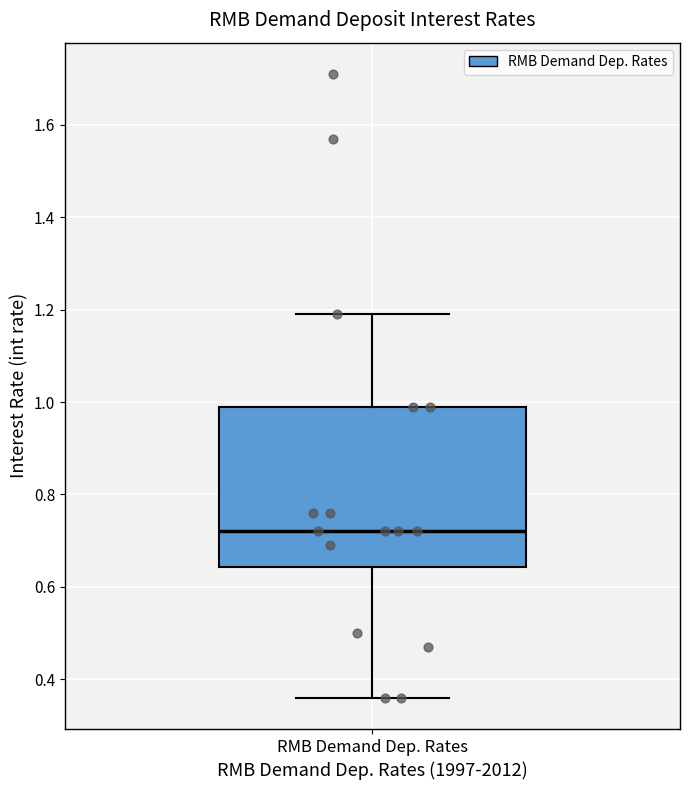

Where does the median line of the box for RMB Demand Dep. Rates sit on the y-axis? The values are not printed on the chart, so give them approximately, as read against the axis.

0.72